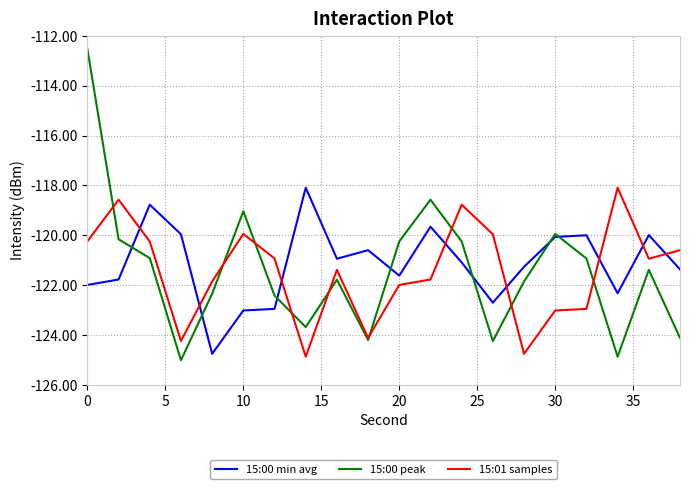

How many intersections are there between 15:01 samples and 15:00 min avg?

8